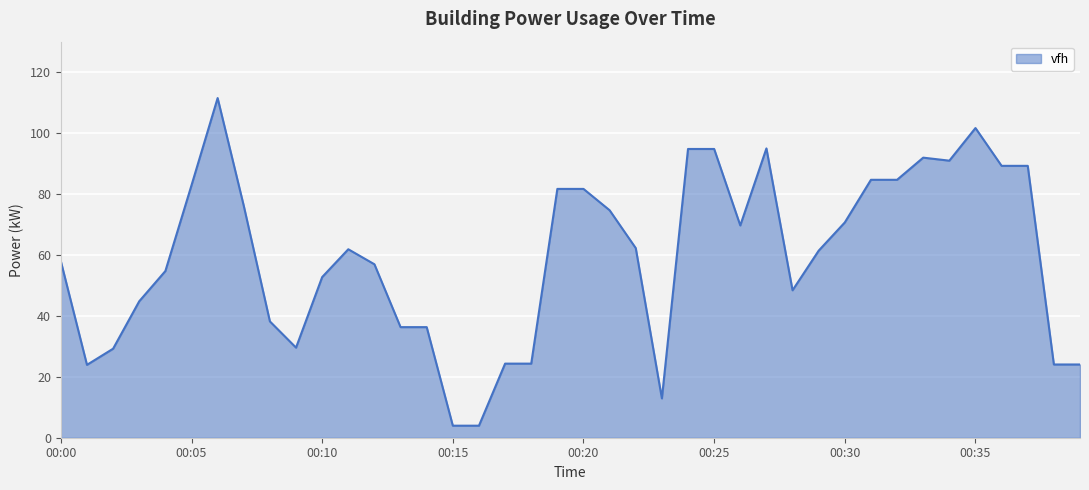

What is the smallest value displayed?

4.0